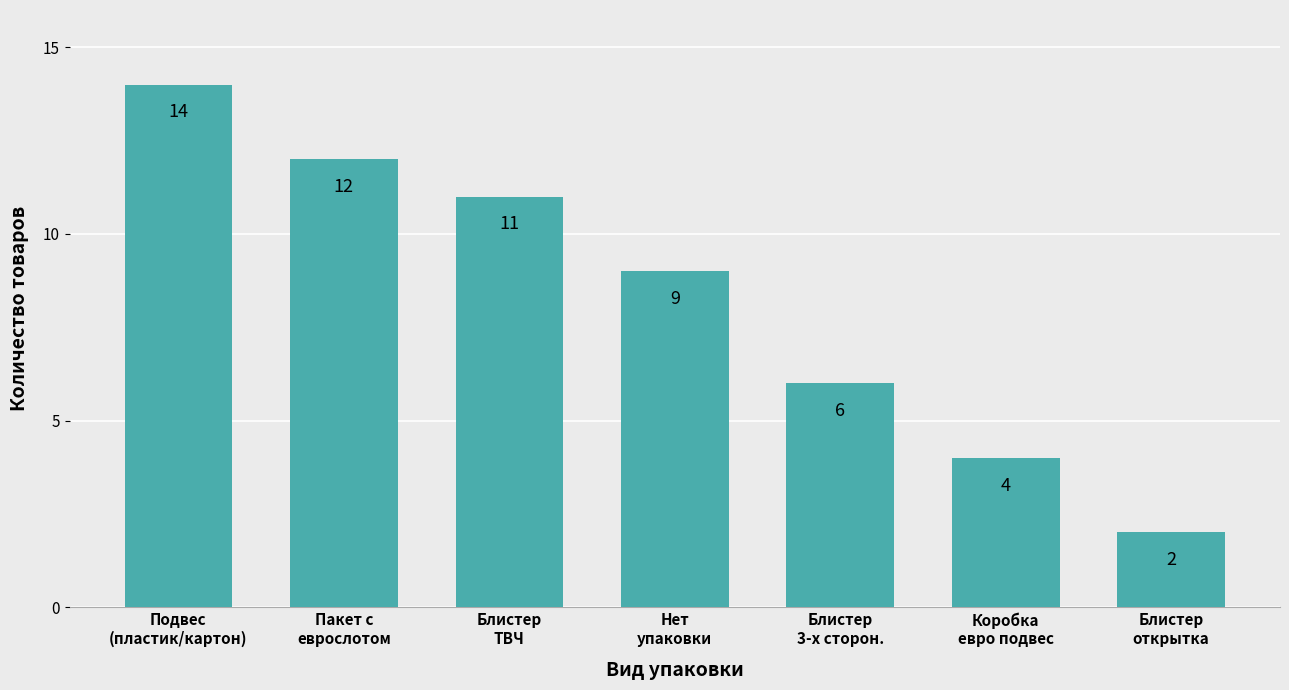

Between Подвес
(пластик/картон) and Блистер
ТВЧ, which is larger?

Подвес
(пластик/картон)